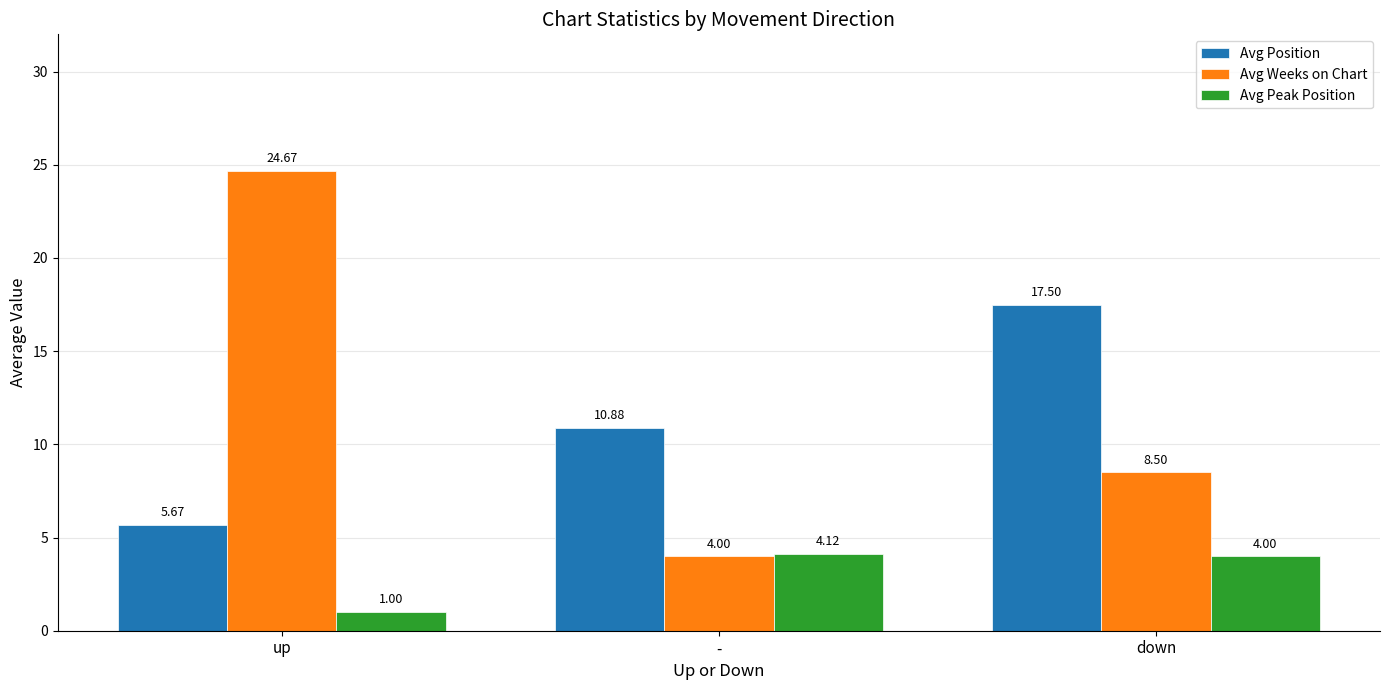

What is the sum of all Avg Weeks on Chart values?

37.2